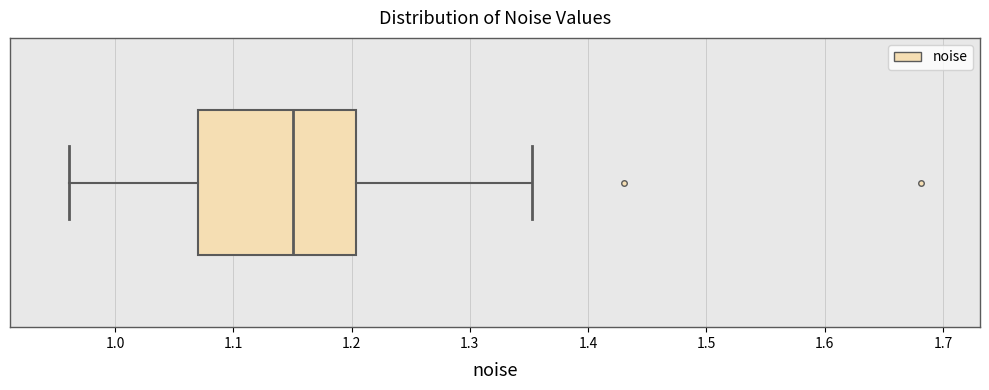

Where does the left whisker of the box end on the x-axis? The values are not printed on the chart, so give them approximately, as read against the axis.

0.96